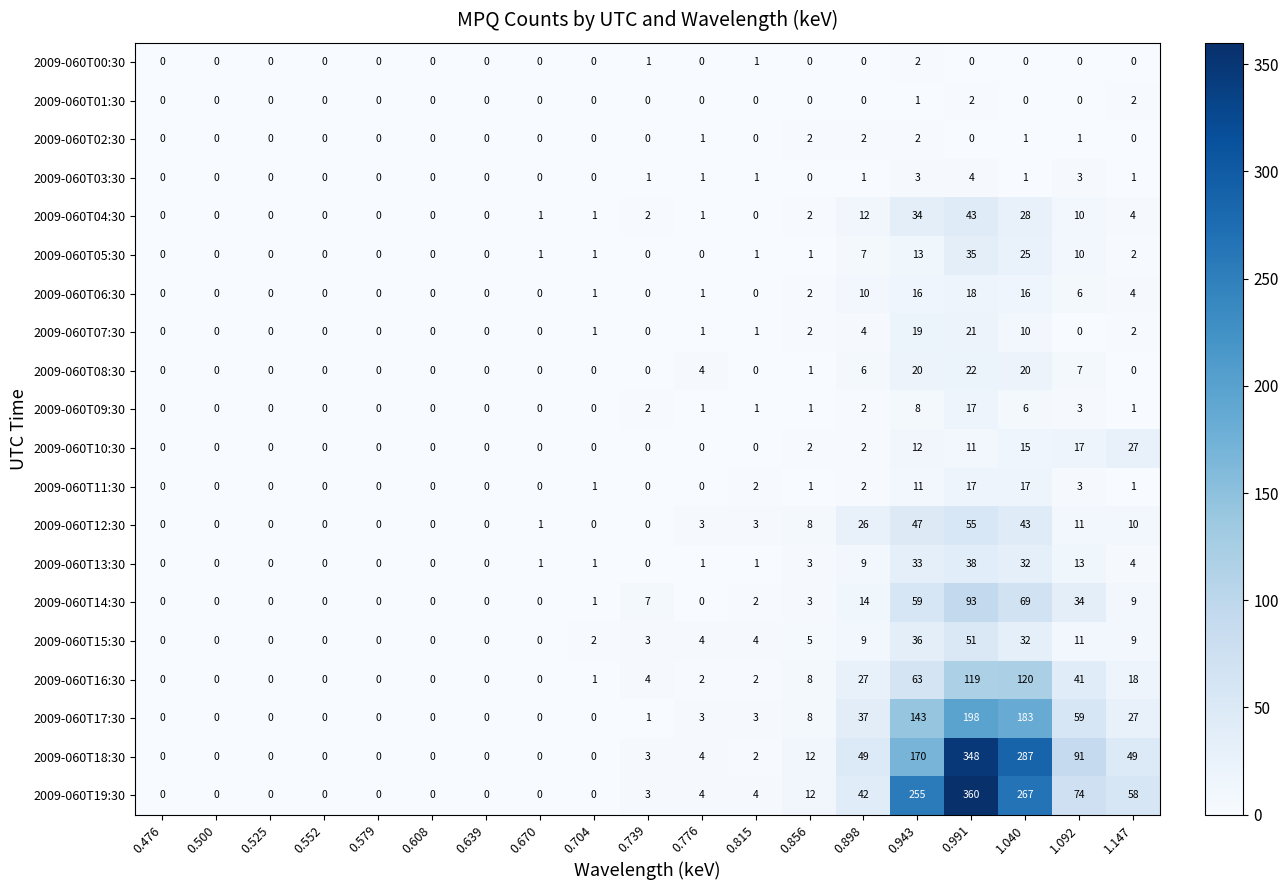

The value of 2009-060T08:30 at 0.943 is 20. True or false?

True